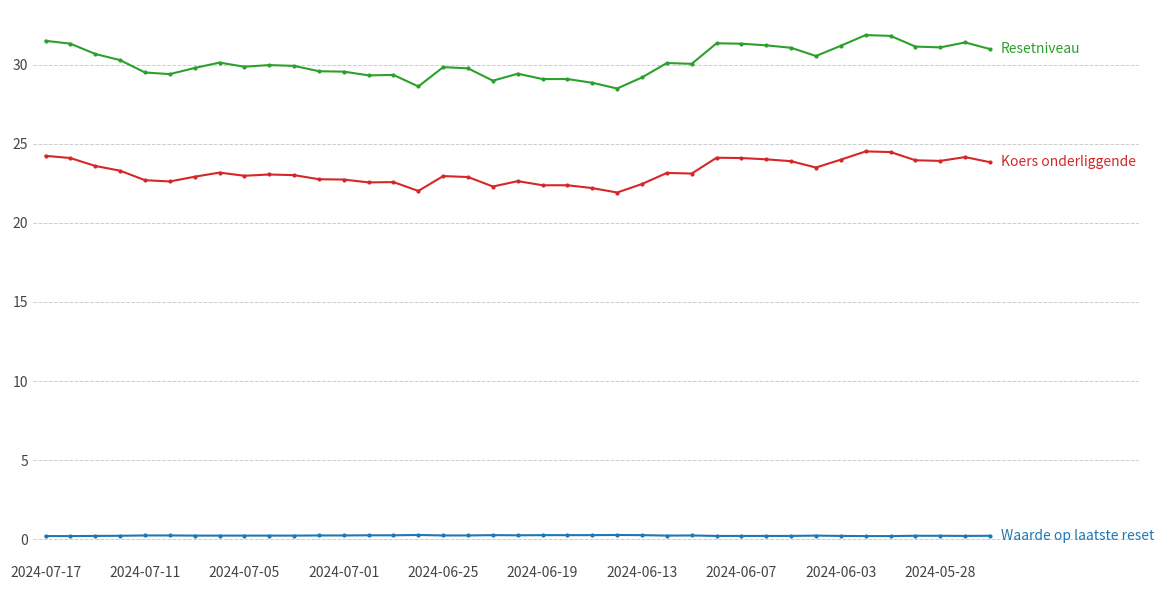

What is the greatest value displayed?

31.9